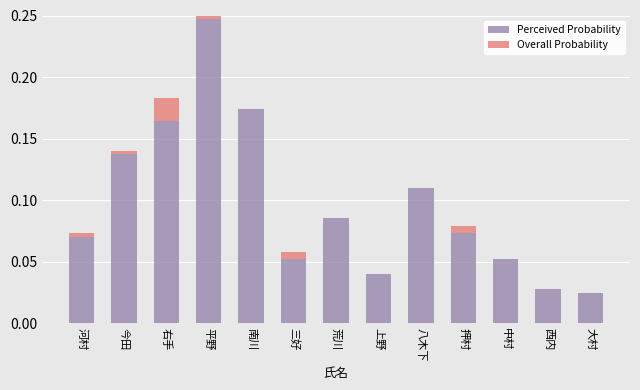

At which label does Perceived Probability reach its peak?

平野